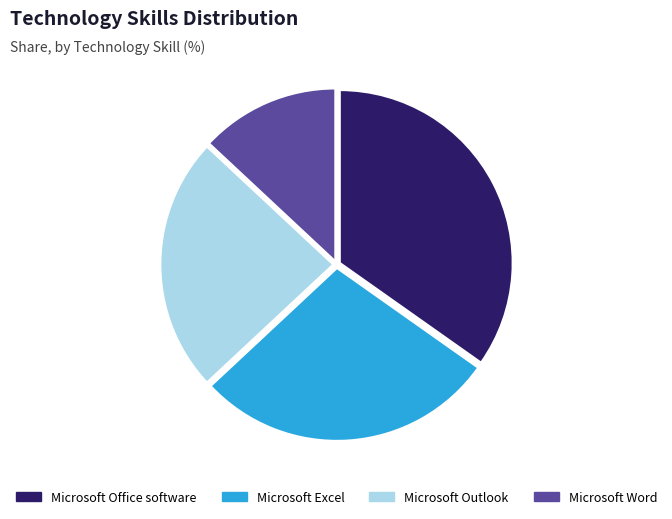

Rank the categories by value from highest to lowest.

Microsoft Office software, Microsoft Excel, Microsoft Outlook, Microsoft Word